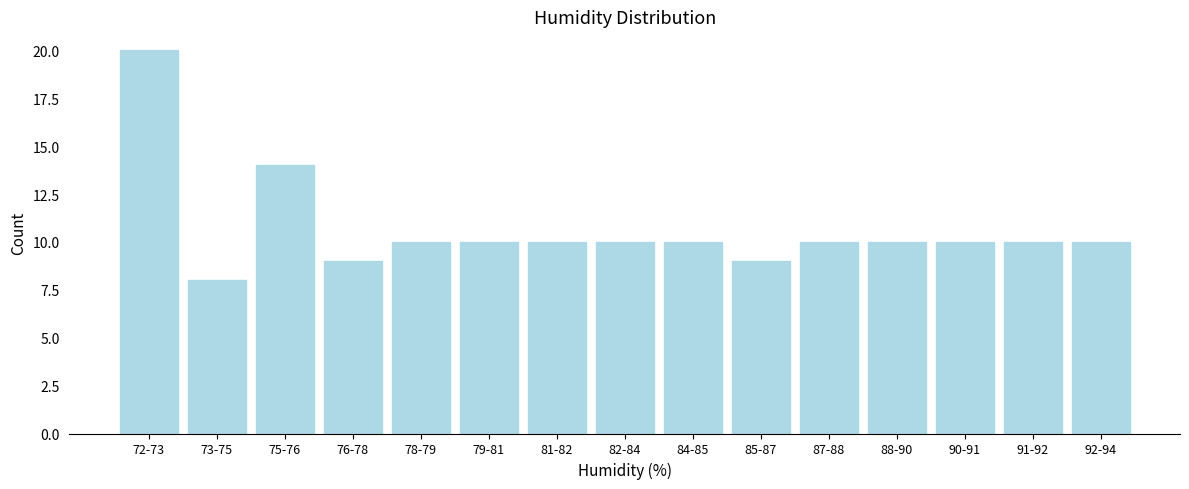

Reading left to right, list all the values displayed in this chart.

72-73=20	73-75=8	75-76=14	76-78=9	78-79=10	79-81=10	81-82=10	82-84=10	84-85=10	85-87=9	87-88=10	88-90=10	90-91=10	91-92=10	92-94=10